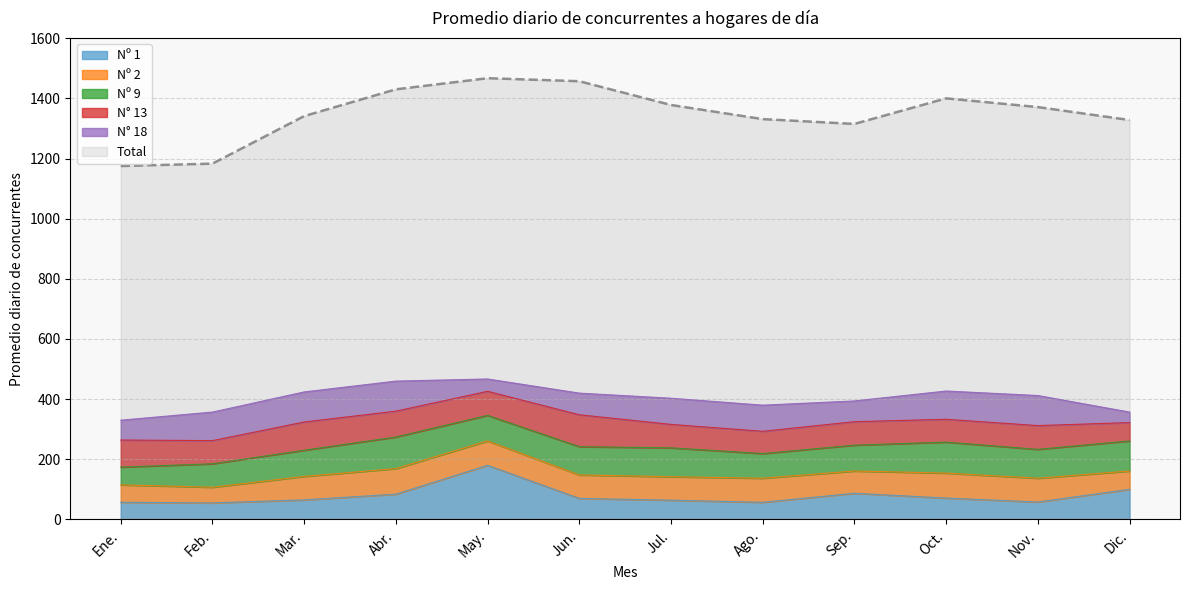

At which category does Nº 2 reach its first local valley?

Feb.